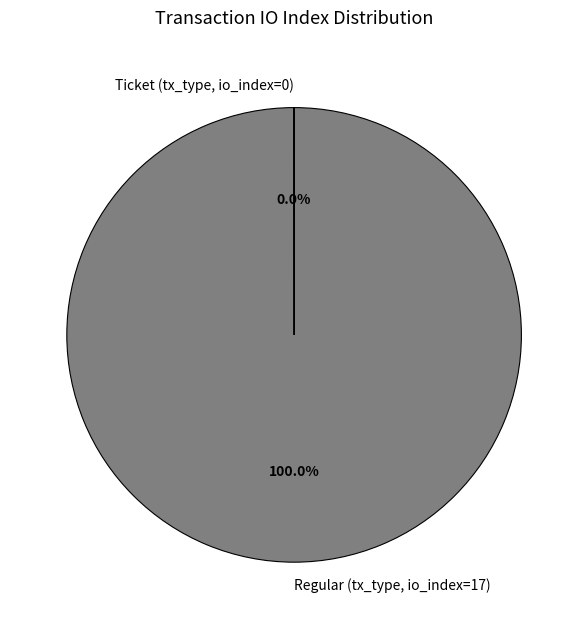

Which category has the biggest portion of the pie?

Regular (tx_type, io_index=17)